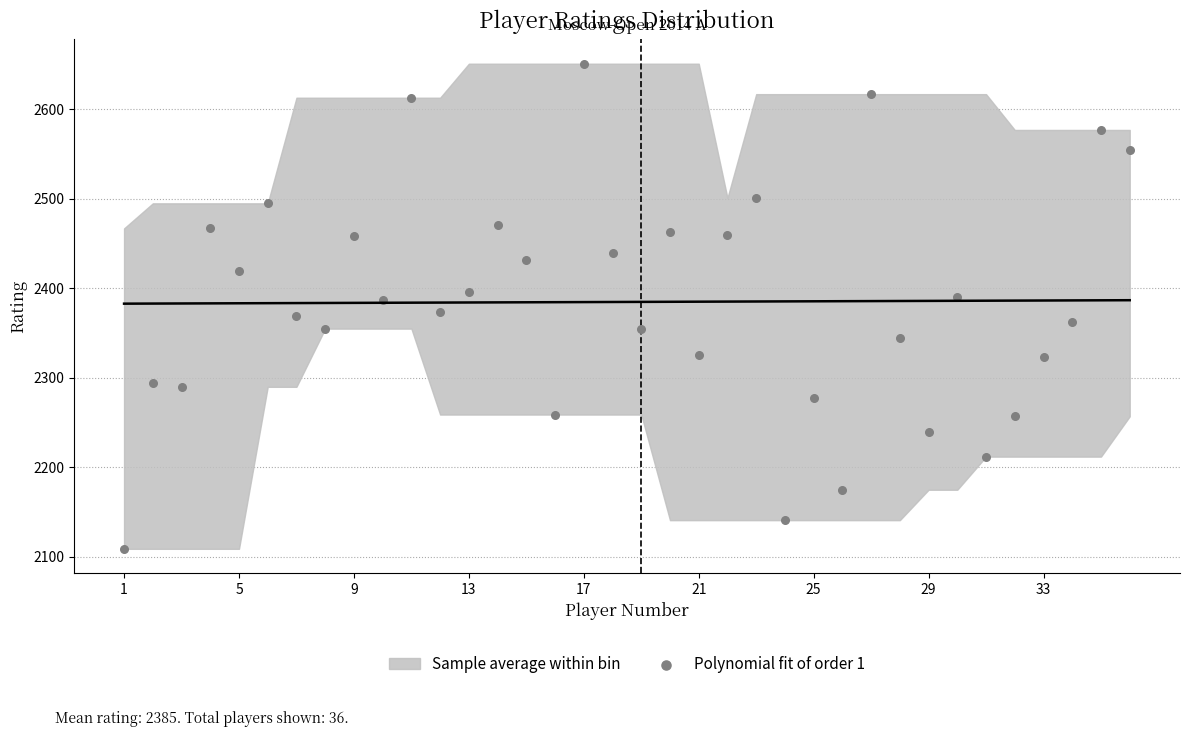

What is the range of X values (max minus min)?

35